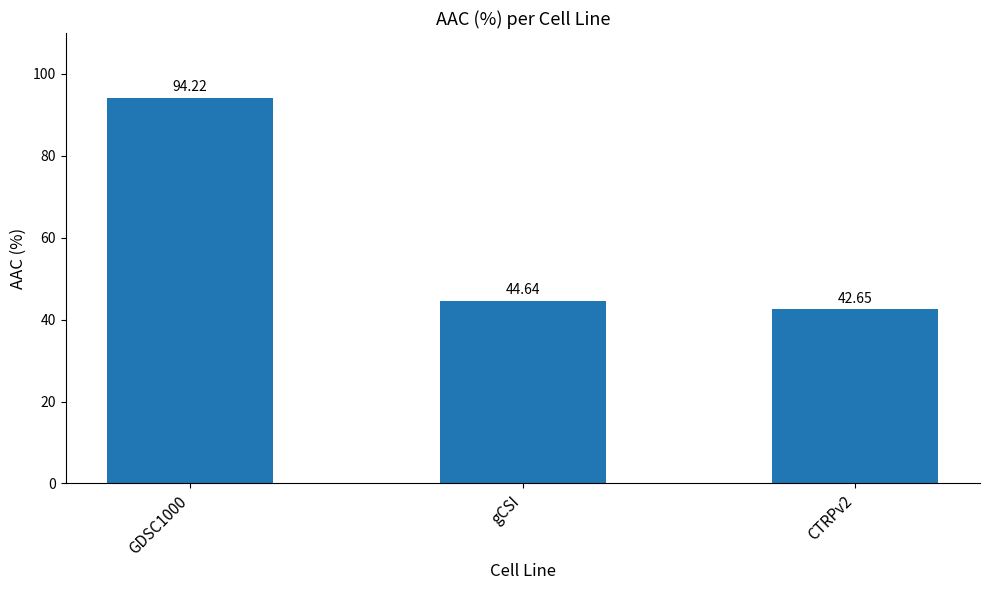

What is the maximum value shown in the chart?

94.2